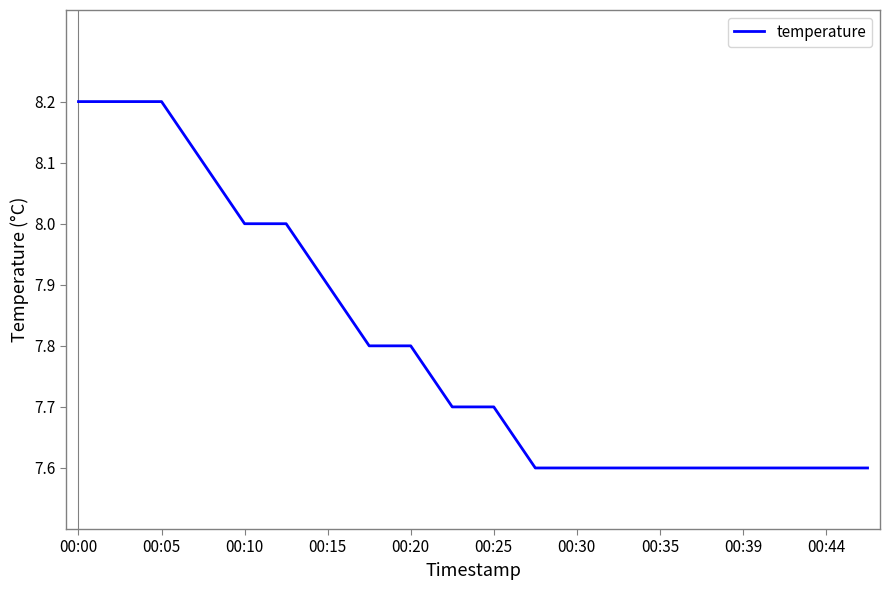

What is the difference between the maximum and minimum values?

0.6